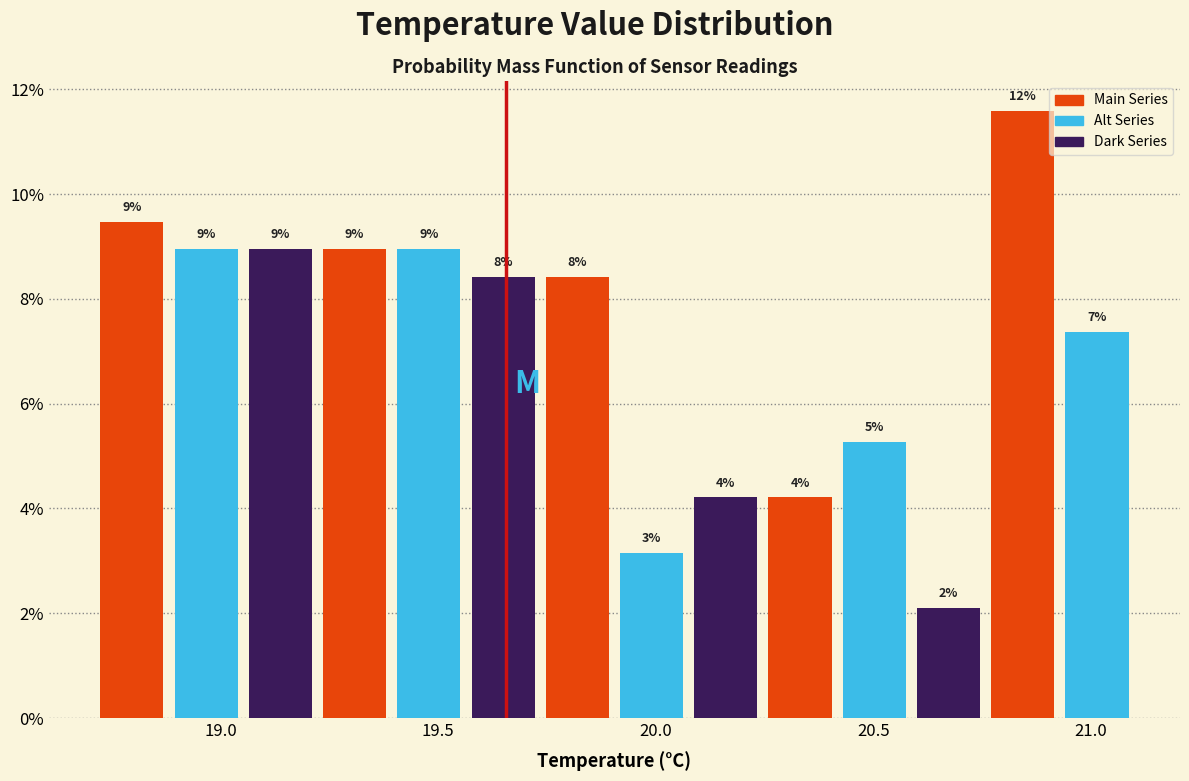

Read against the x-axis, roughly where is the centre of the tallest bar?

20.85